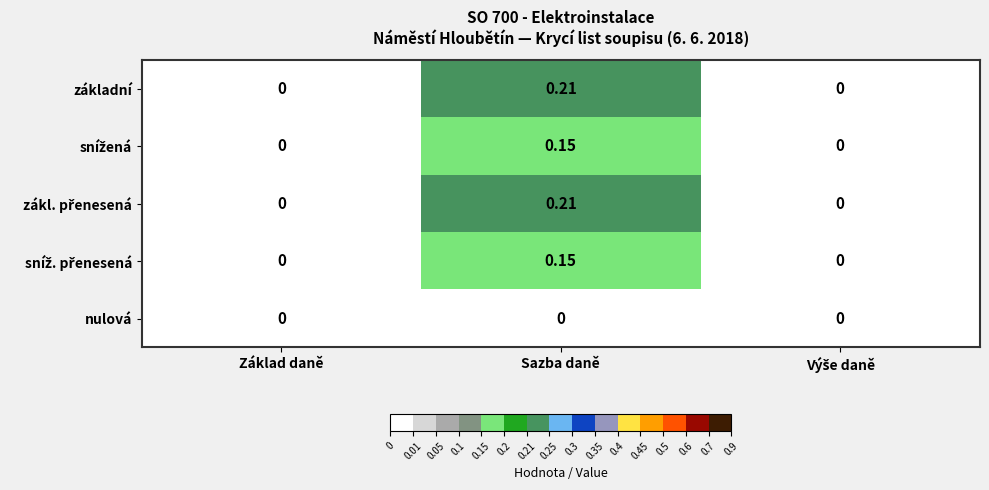

Which category has the highest value across all series?

Sazba daně